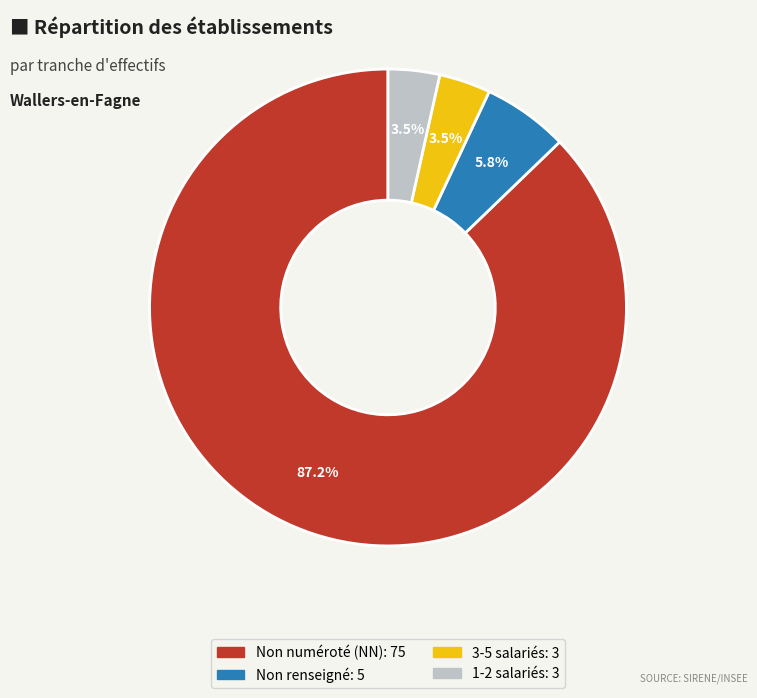

Is there any slice that represents more than half of the pie?

Yes